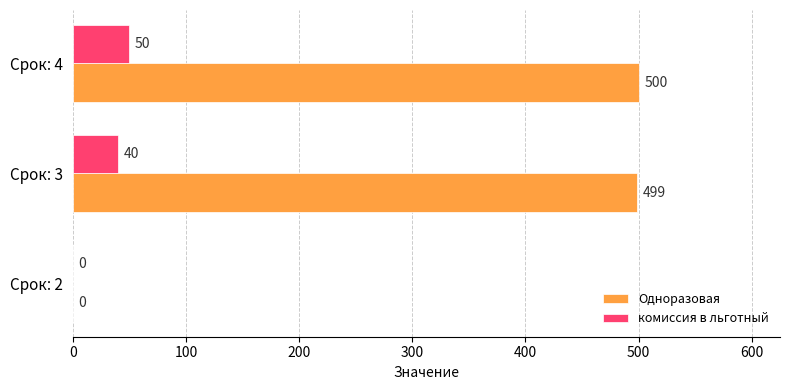

Which series has the widest spread of values?

Одноразовая